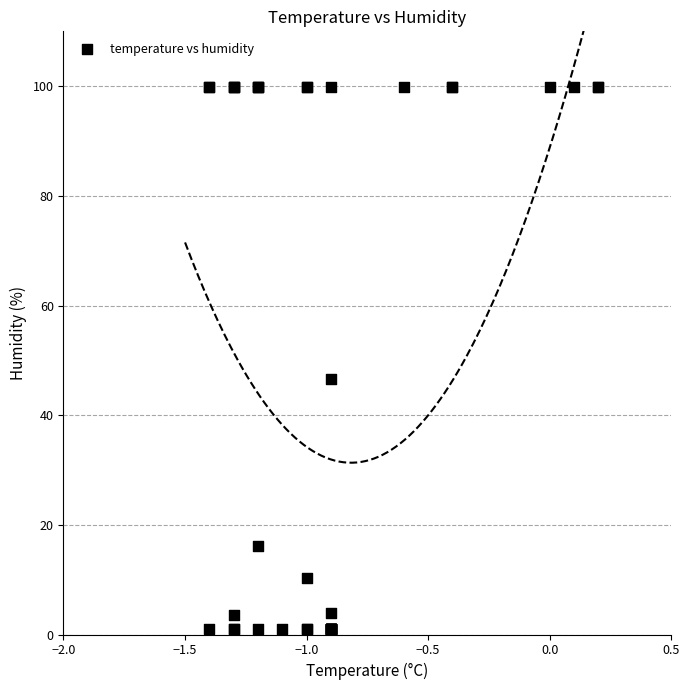

What Y value in the scatter plot is closest to 50?

46.6